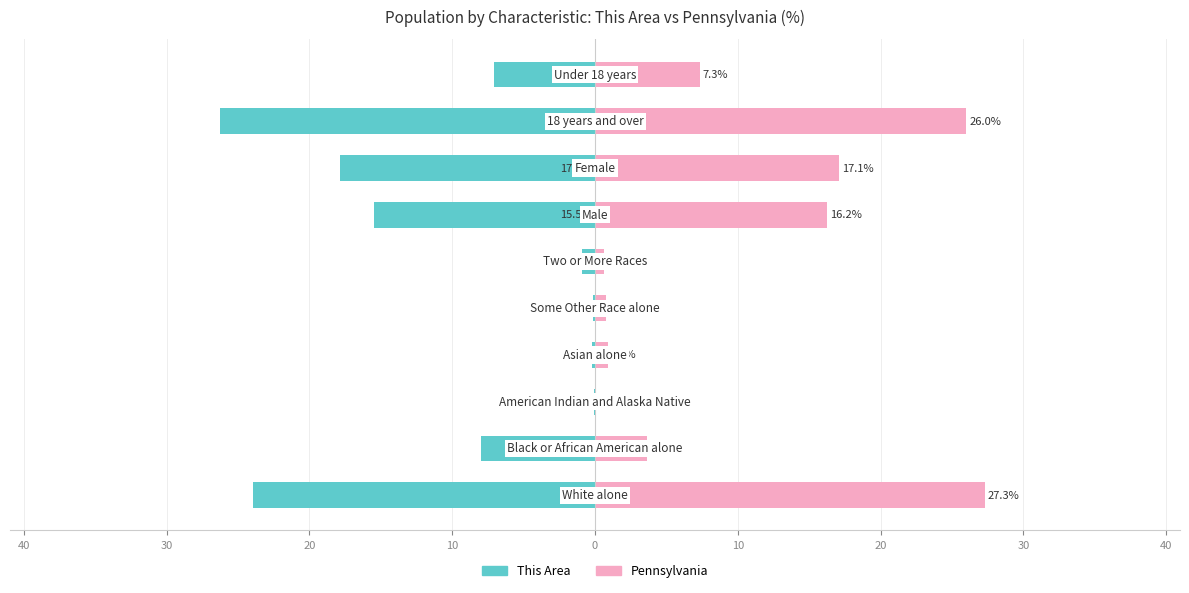

Is it true that Pennsylvania equals 5.8 at 40?

False